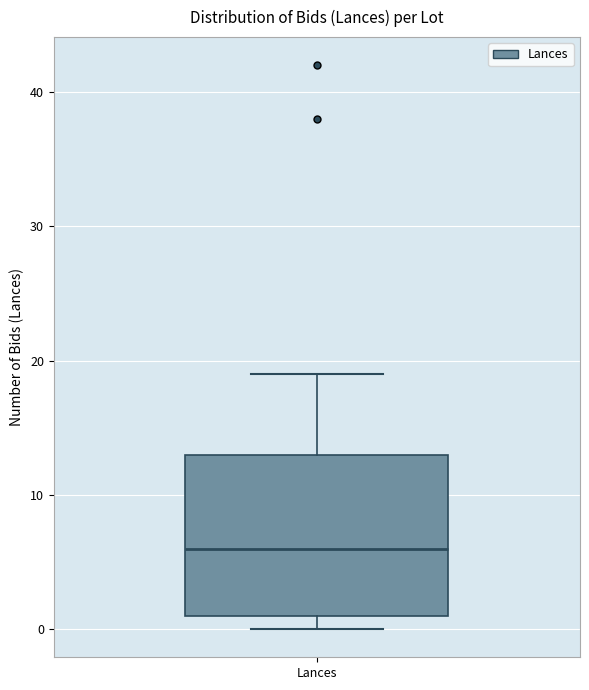

Where does the median line of the box for Lances sit on the y-axis? The values are not printed on the chart, so give them approximately, as read against the axis.

6